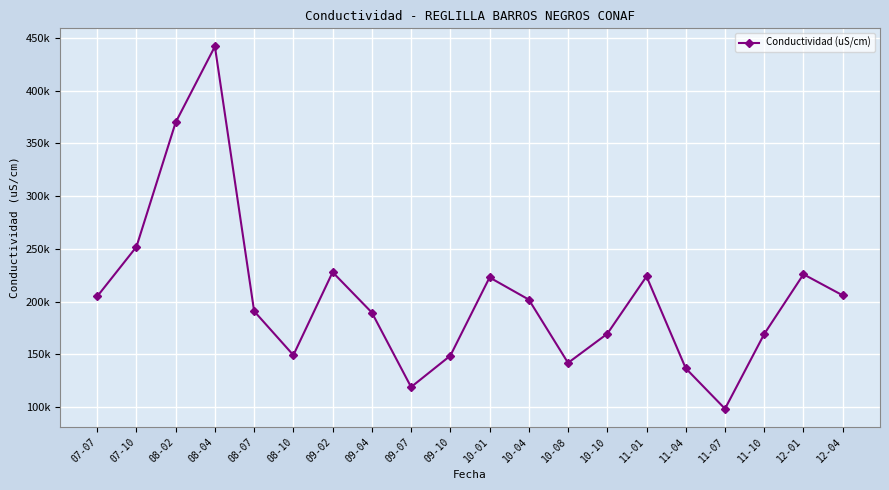

Does the chart have visible grid lines?

Yes